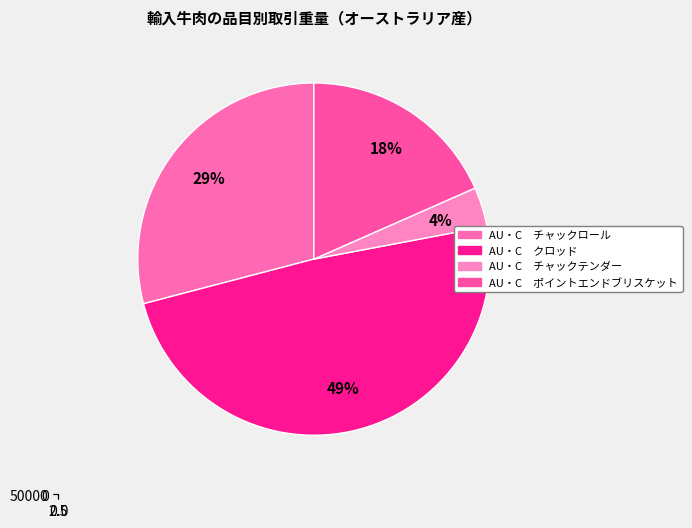

What is the ratio of the value at AU・C　チャックテンダー to the value at AU・C　ポイントエンドブリスケット?

0.2